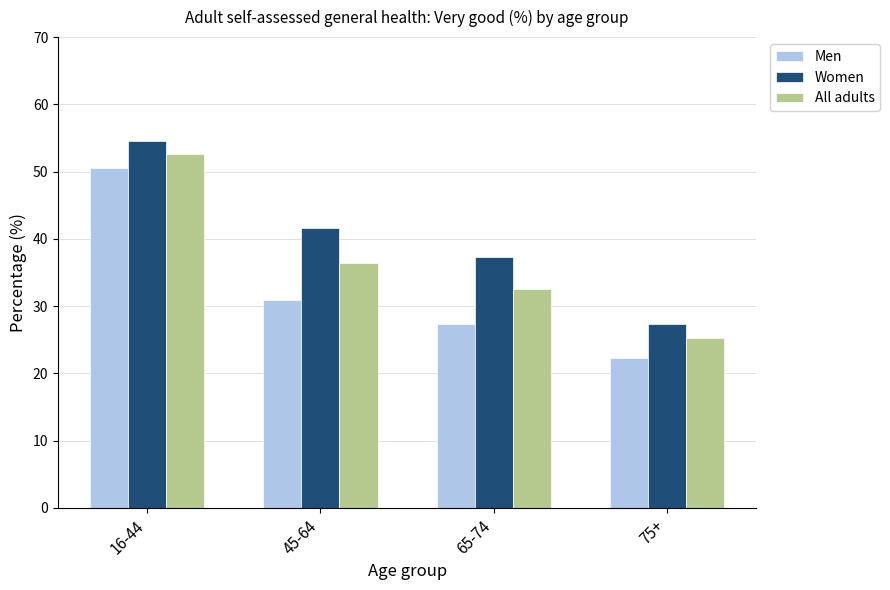

How many series are shown in this chart?

3